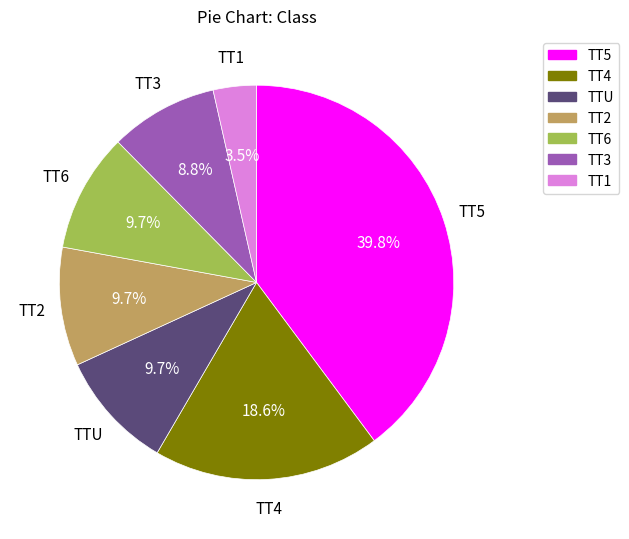

Is there any slice that represents more than half of the pie?

No